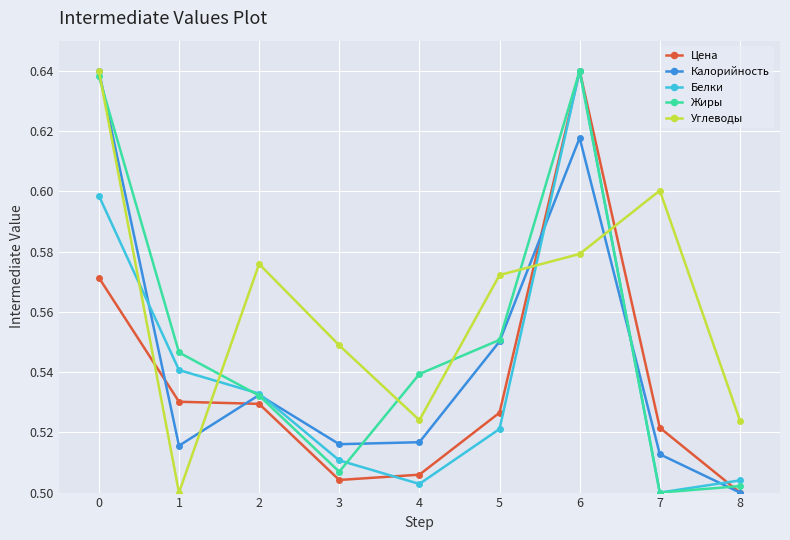

The Цена series shows 0.6 at 0. True or false?

True